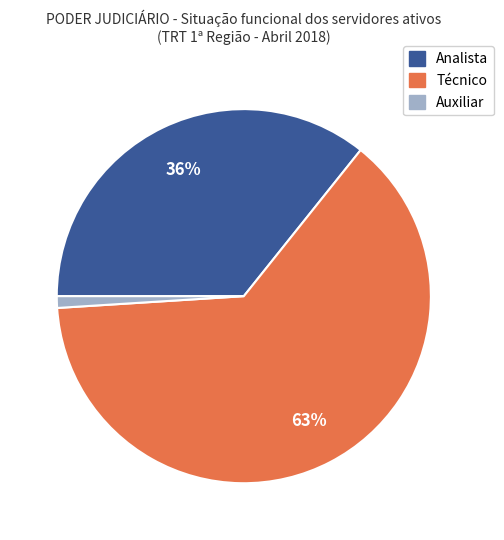

Is the sum of Auxiliar and Analista greater than half?

No